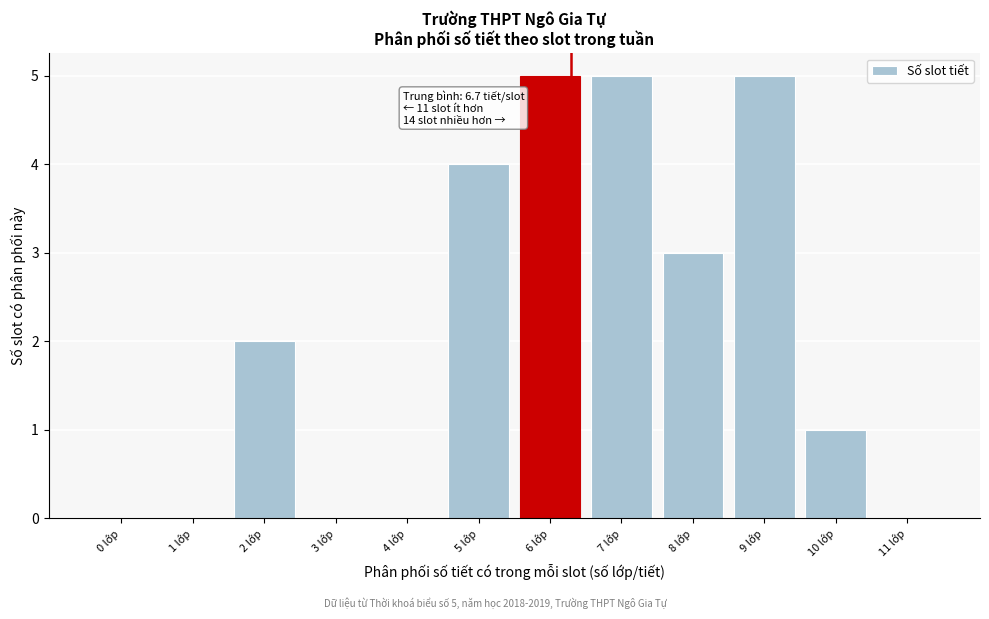

Reading left to right, list all the values displayed in this chart.

0 lớp=0	1 lớp=0	2 lớp=2	3 lớp=0	4 lớp=0	5 lớp=4	6 lớp=5	7 lớp=5	8 lớp=3	9 lớp=5	10 lớp=1	11 lớp=0